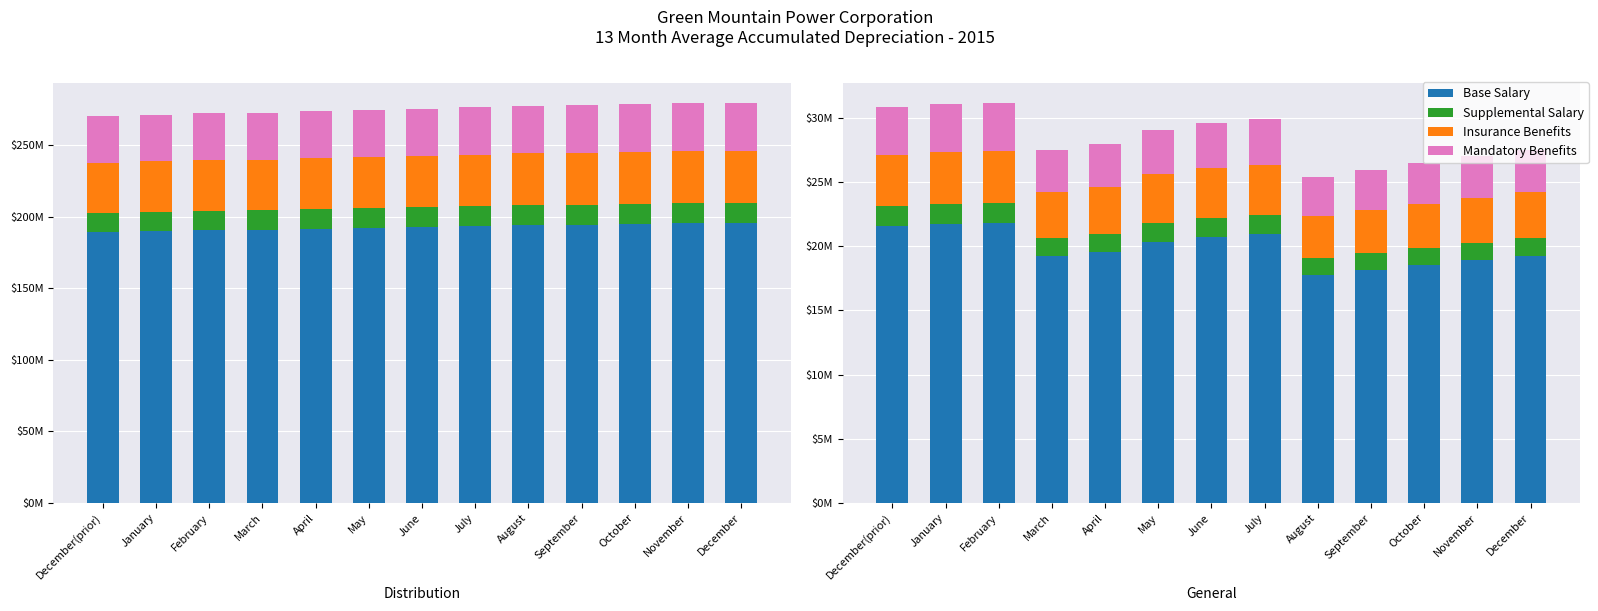

At which label is Insurance Benefits closest to 3678779?

April